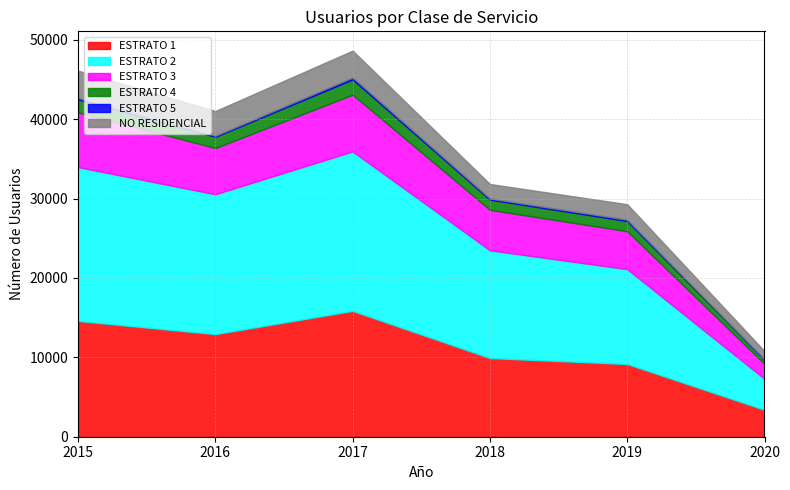

In ESTRATO 5, how many points are lower than both neighbors (excluding endpoints)?

2